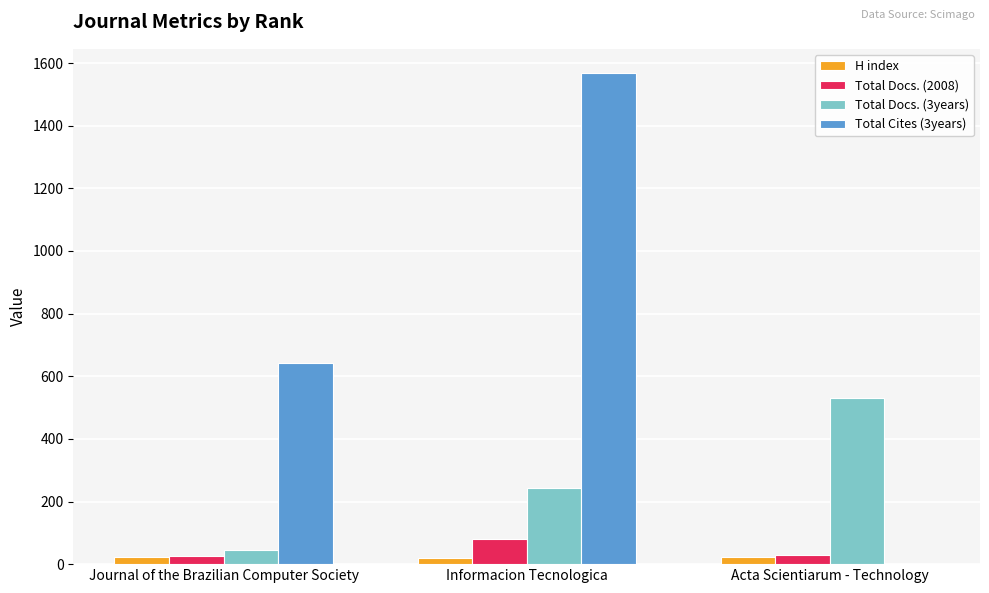

Count the number of data series in this chart.

4